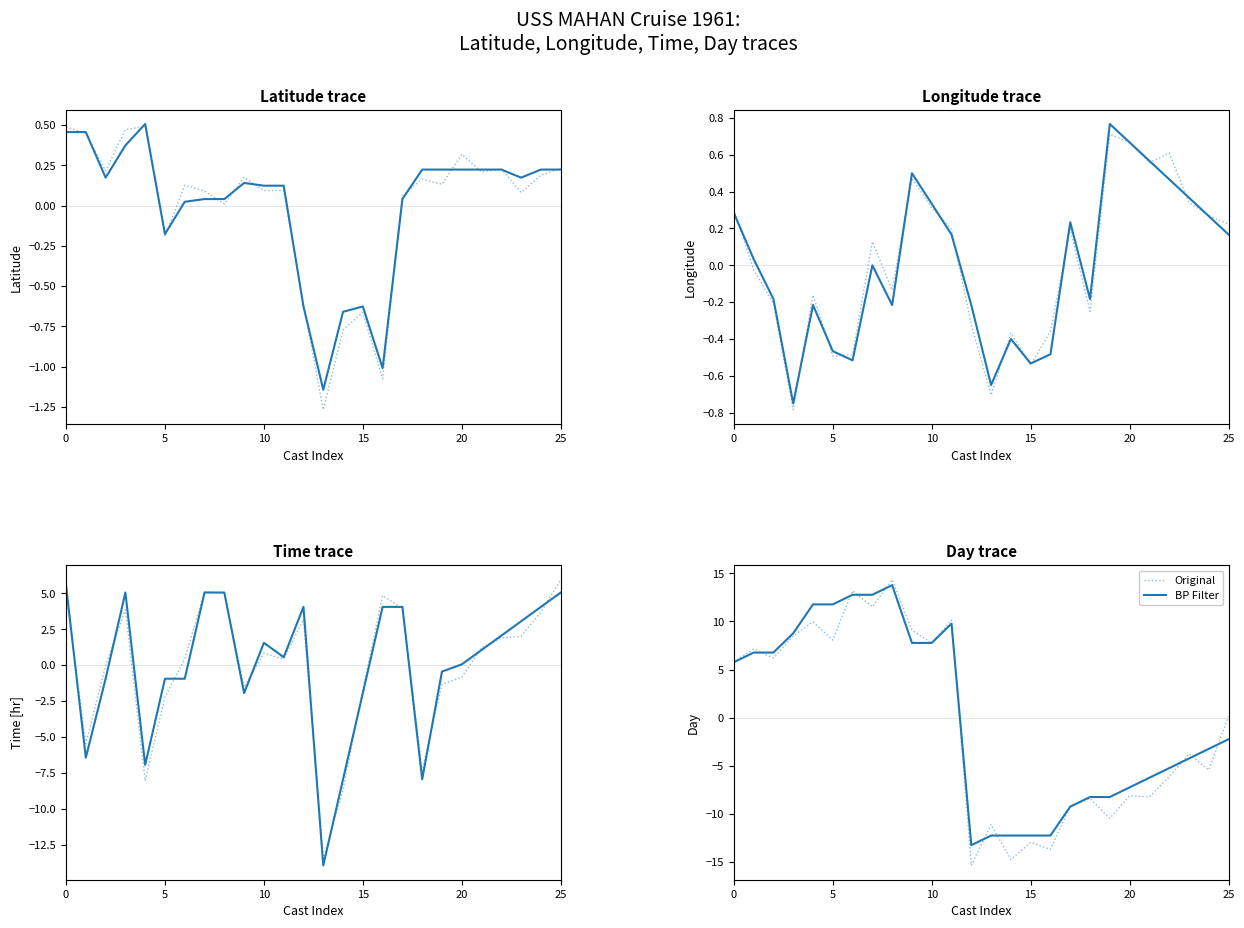

What is the spread (max minus min) of values at 12?

2.1